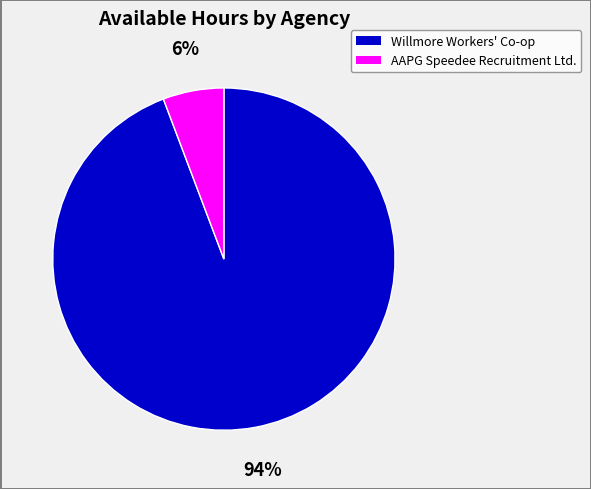

Rank the categories by value from lowest to highest.

AAPG Speedee Recruitment Ltd., Willmore Workers' Co-op